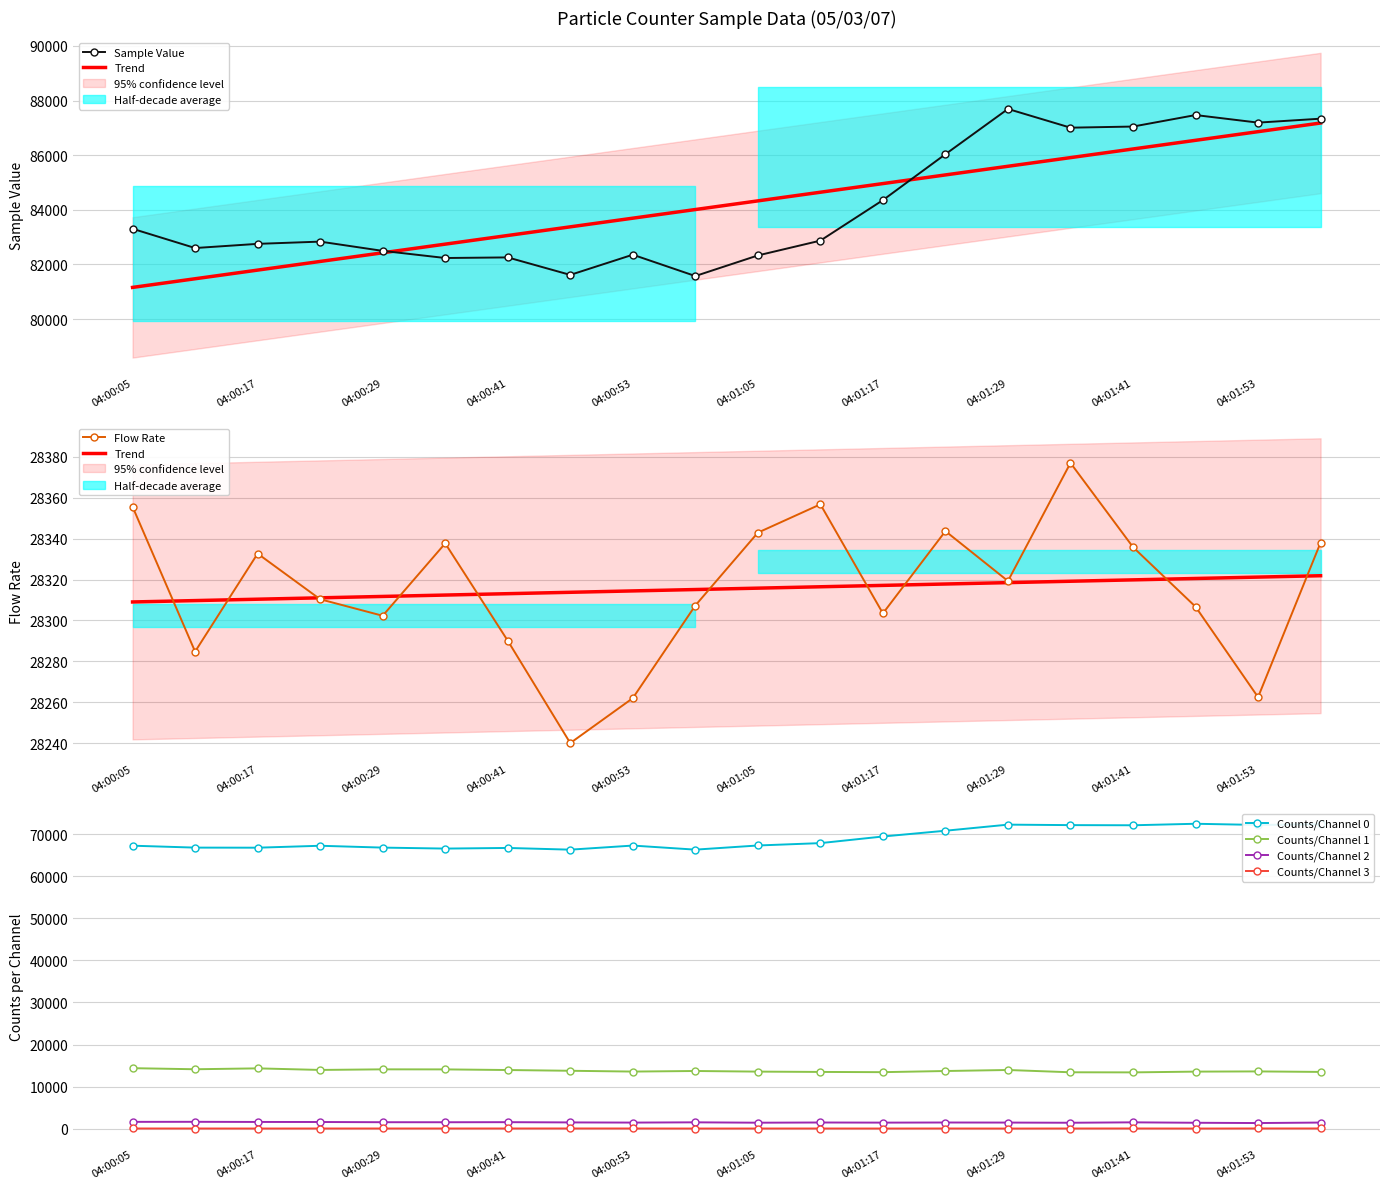

Which series has the widest spread of values?

Counts/Channel 0